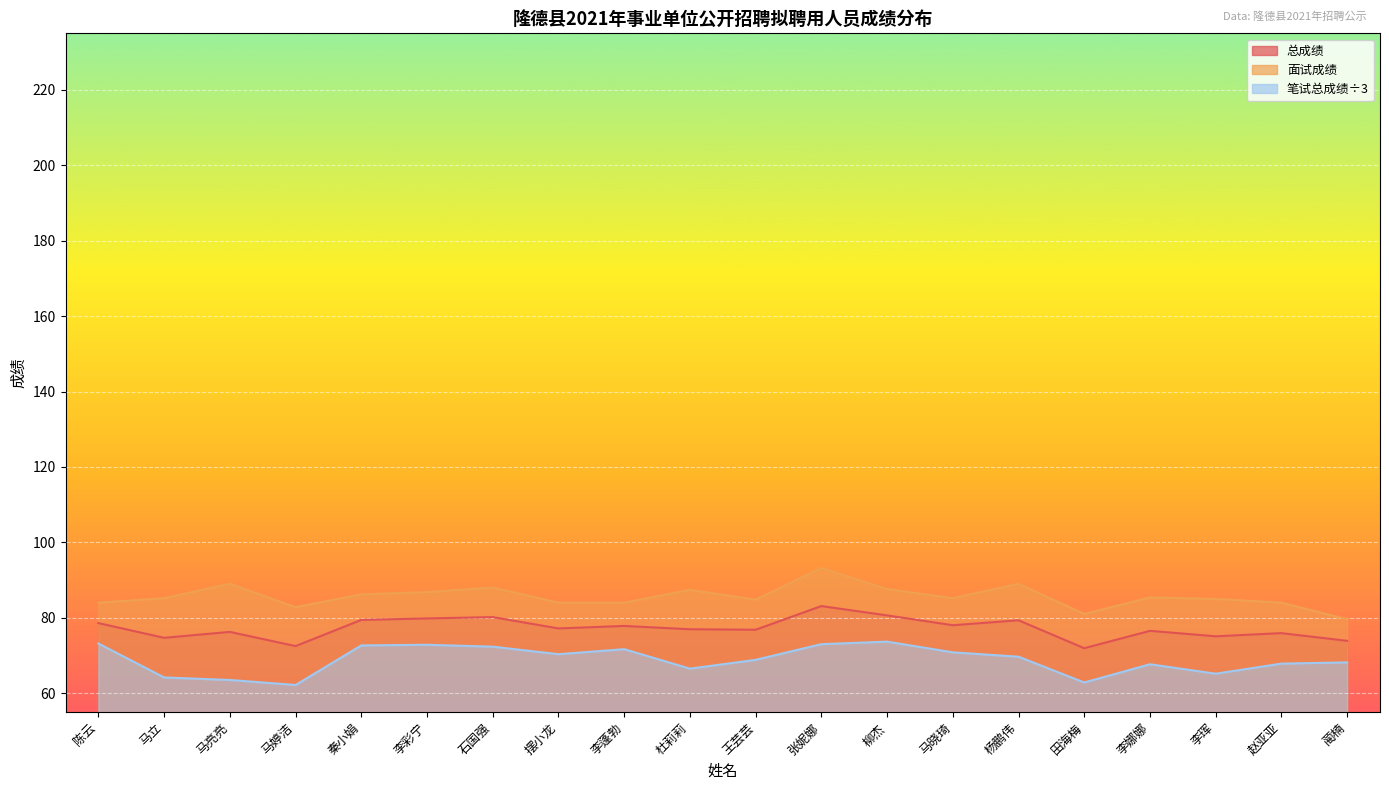

How many lines are shown in the chart?

3